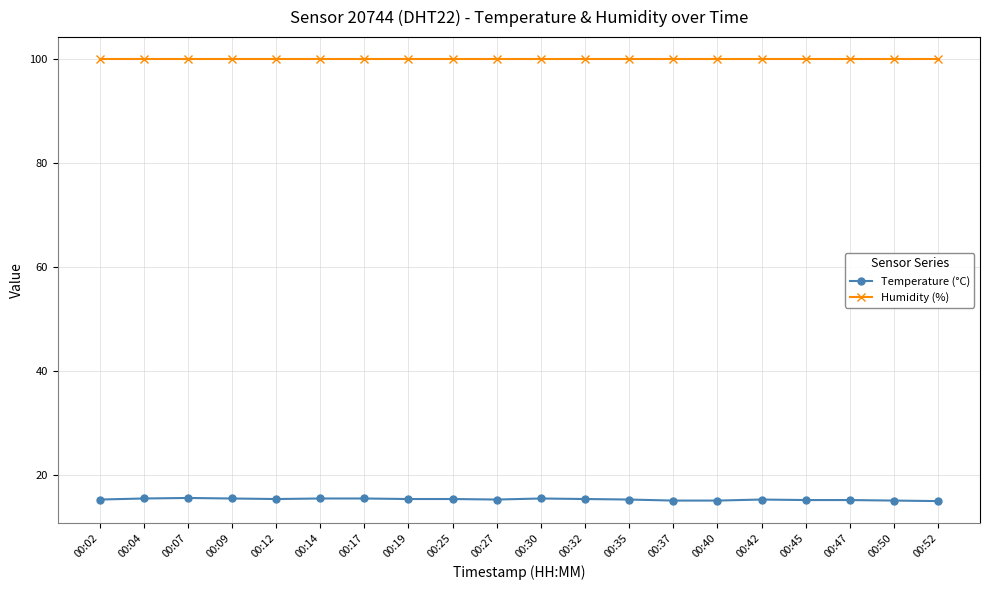

What is the spread (max minus min) of values at 00:12?

84.6